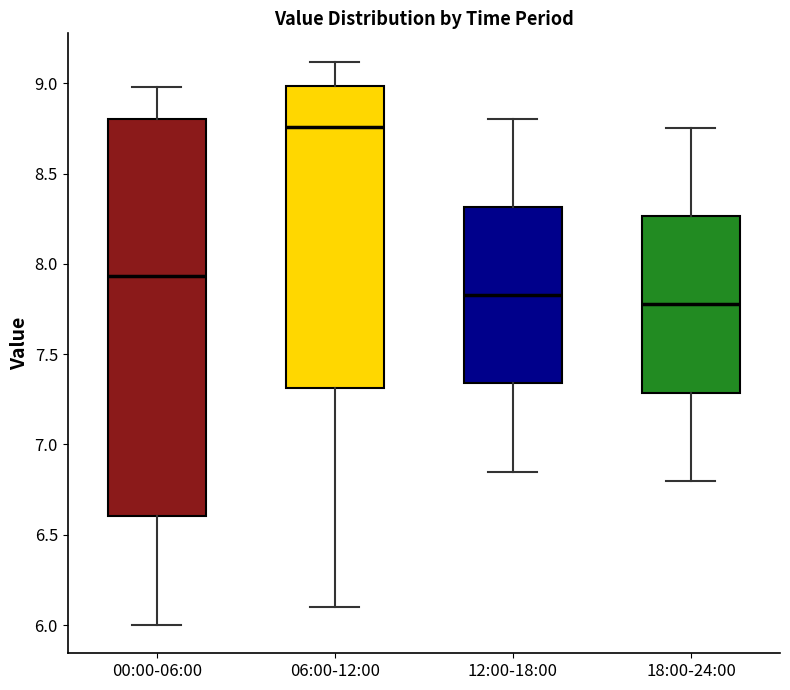

Reading left to right, transcribe this box plot: for each box, give where its median line is, the range the box spans, and where its two whiskers end, as read against the y-axis. The values are not printed on the chart, so give them approximately, as read against the axis.

00:00-06:00: median 7.95, box 6.60 to 8.80, whiskers 6.00 to 9.00
06:00-12:00: median 8.75, box 7.30 to 9.00, whiskers 6.10 to 9.10
12:00-18:00: median 7.85, box 7.35 to 8.30, whiskers 6.85 to 8.80
18:00-24:00: median 7.80, box 7.30 to 8.25, whiskers 6.80 to 8.75